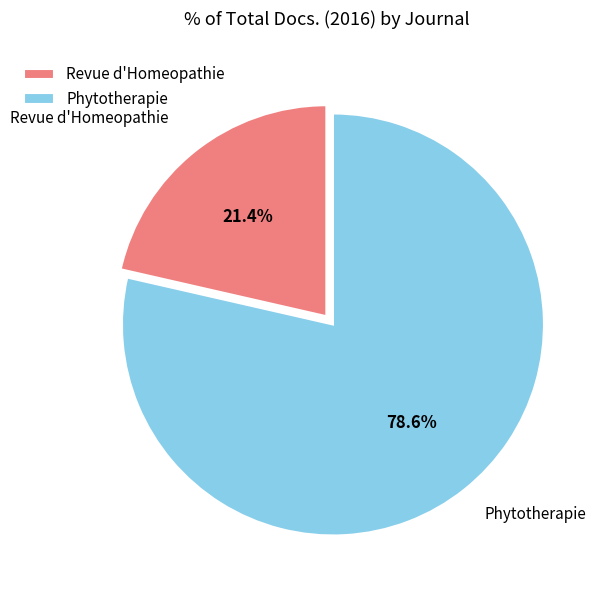

Does any single category account for the majority?

Yes